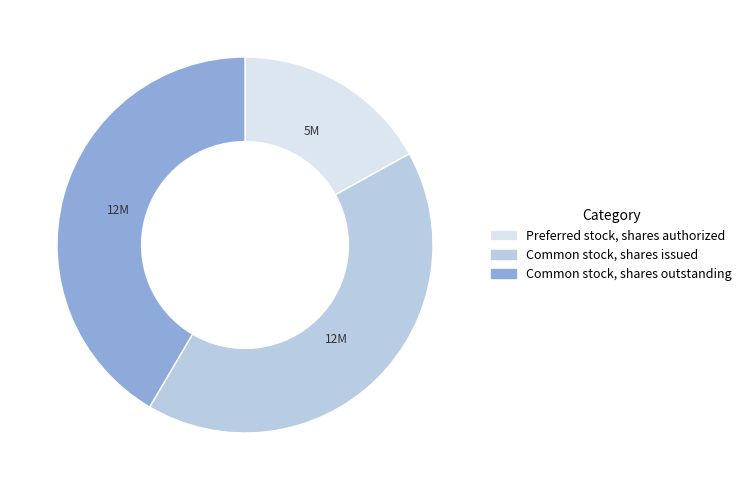

Is it true that Common stock, shares outstanding is 42% of the pie?

True